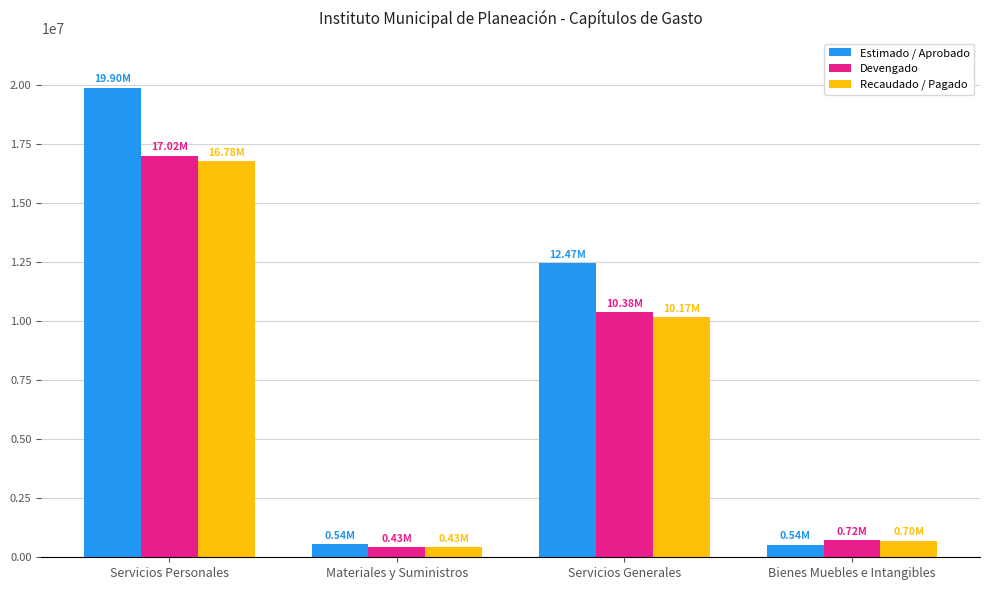

What is the sum of the Recaudado / Pagado values at Servicios Generales and Servicios Personales?

26950336.6